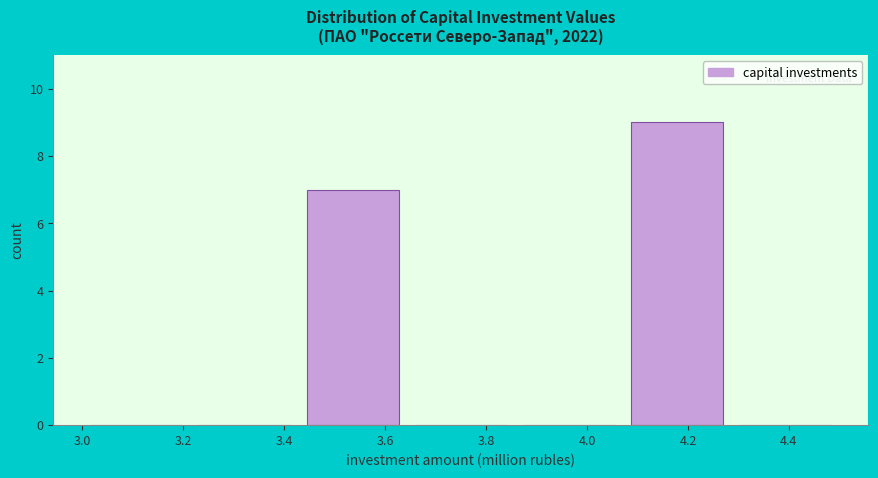

How tall is the bar that spans 4.08 to 4.28 on the x-axis? Neither the bar edges nor the heights are printed on the chart, so give them approximately, as read against the axes.

9